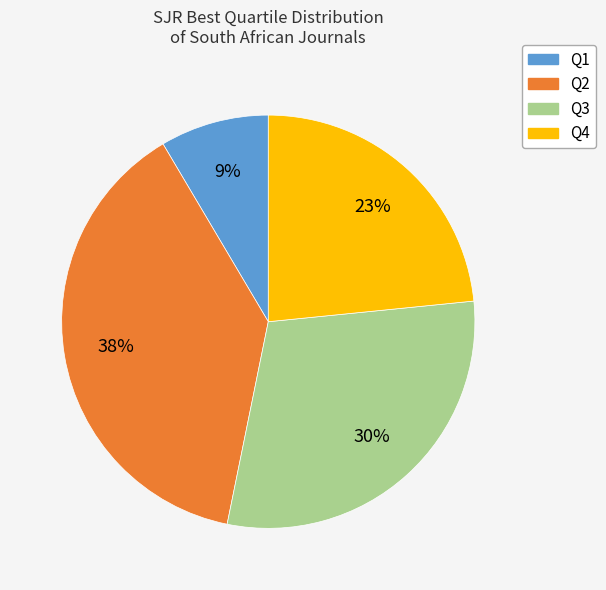

Between Q3 and Q2, which is larger?

Q2